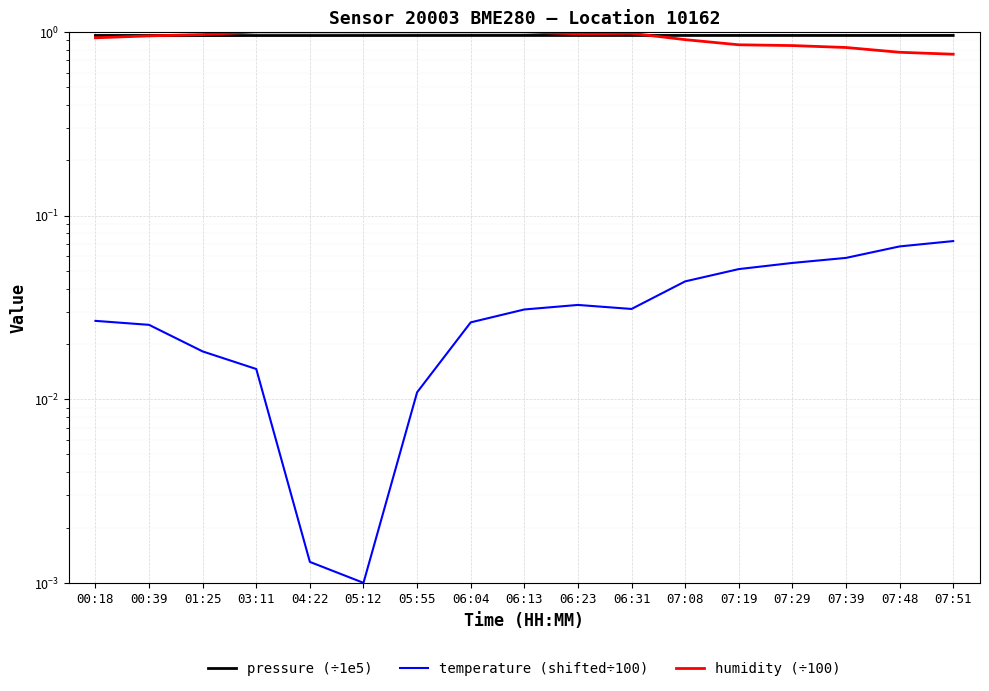

What position from the left is 06:13?

9